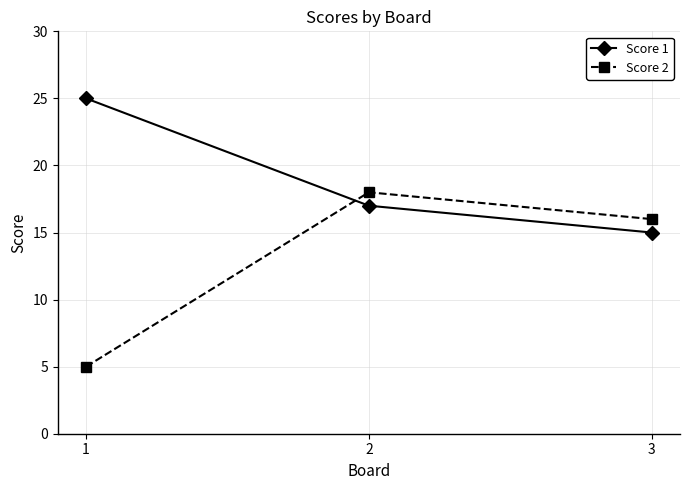

What is the total value across all series at 3?

31